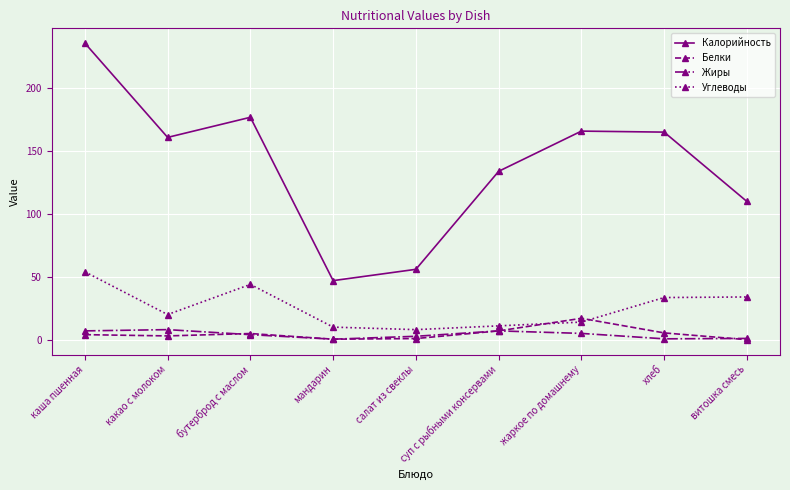

Is this an area chart (filled region under the line)?

No